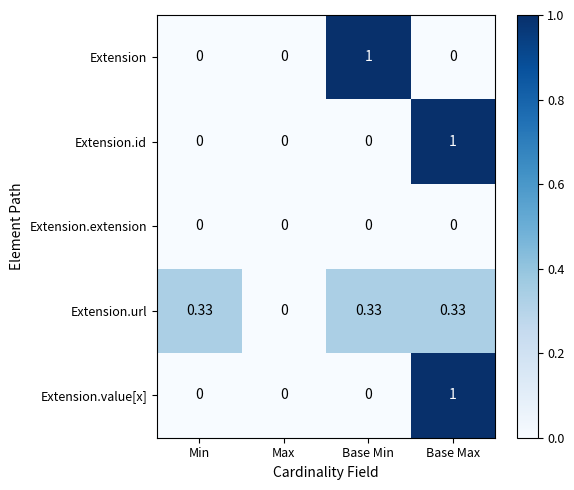

How many values in Extension.url are above zero?

3